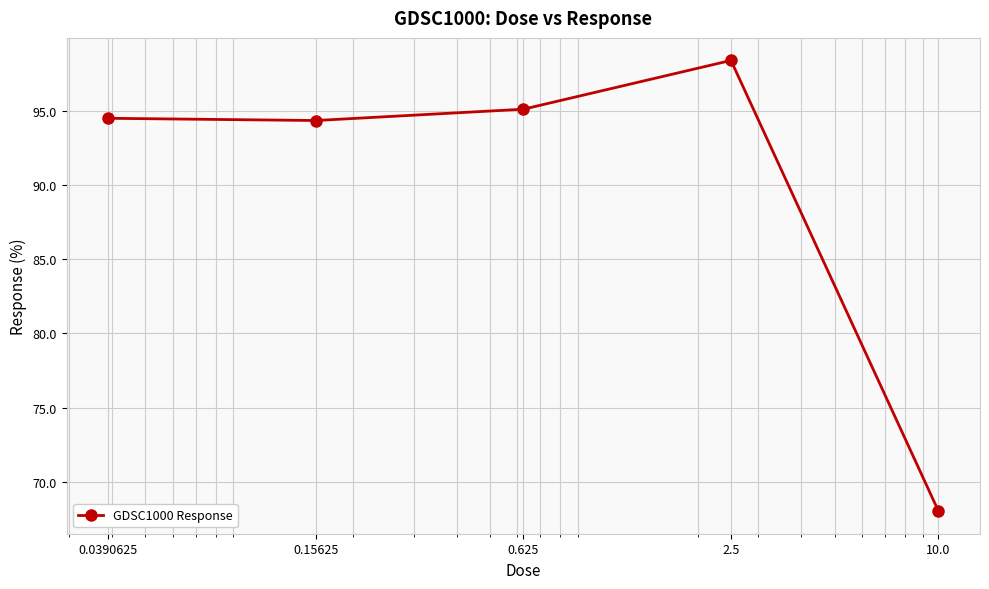

What is the difference between the maximum and minimum values?

30.4